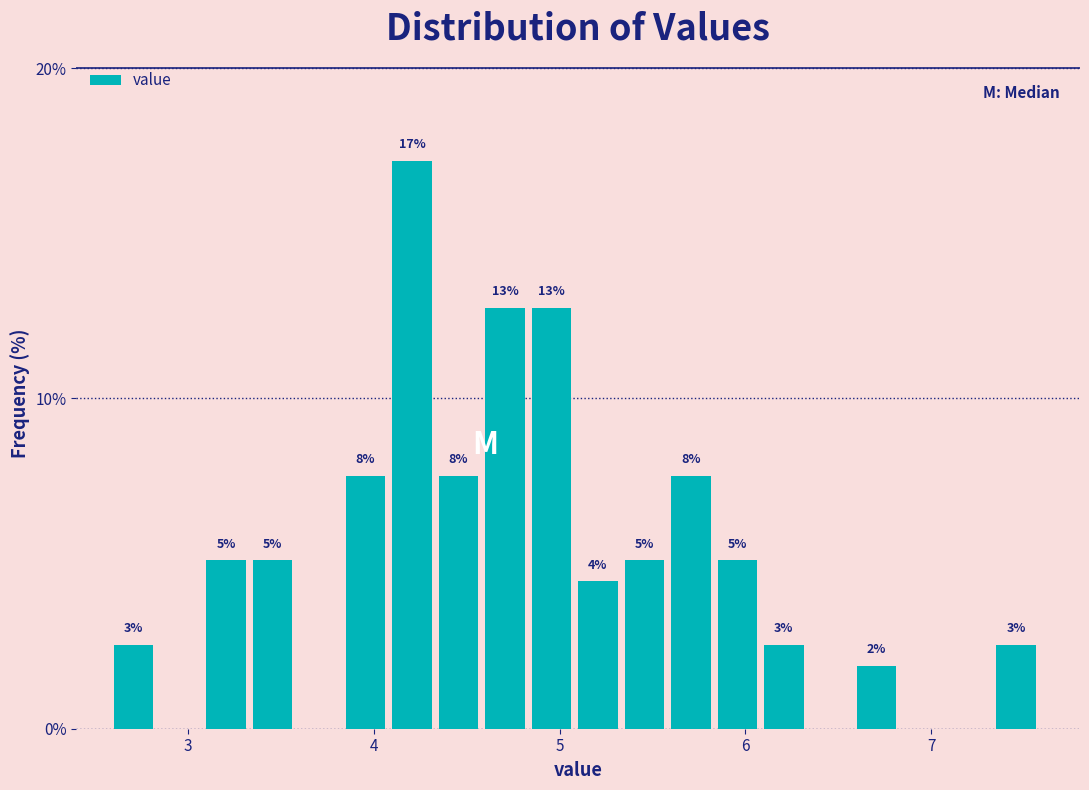

Read against the x-axis, roughly where is the centre of the tallest bar?

4.2